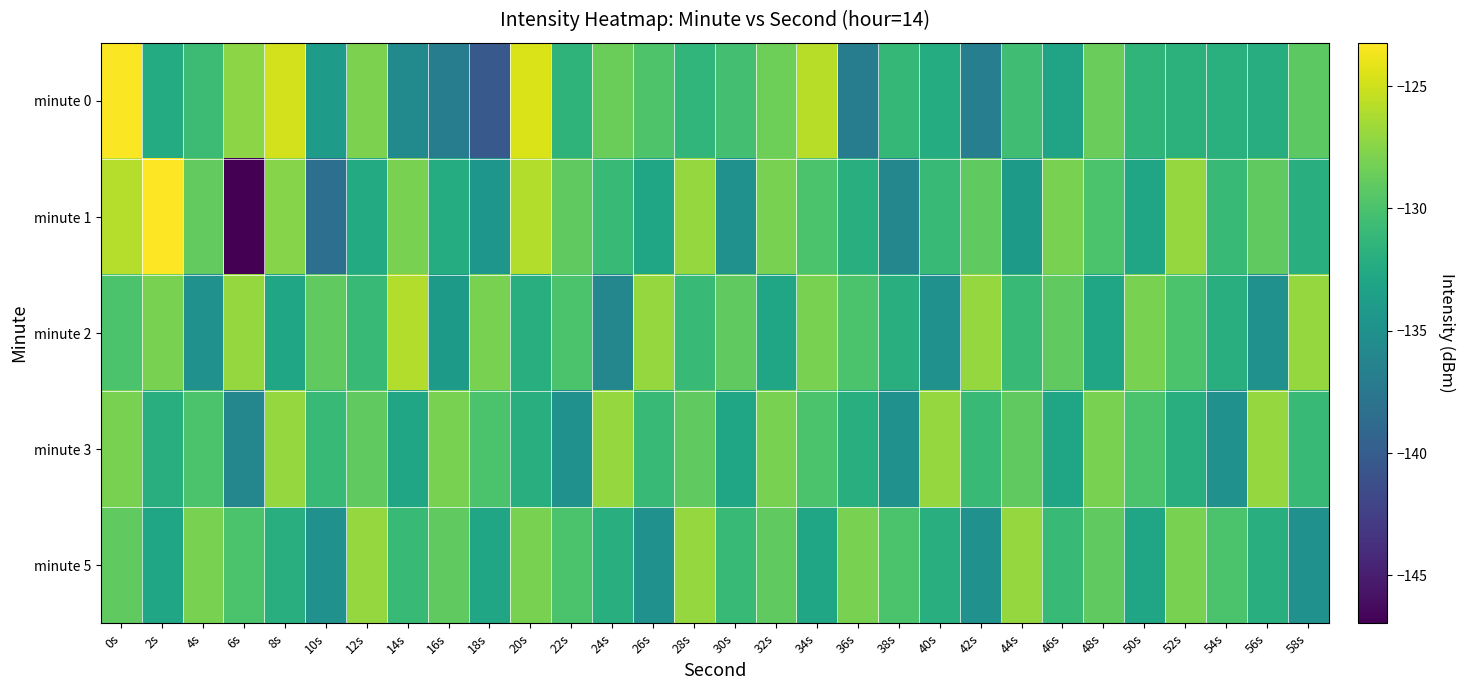

Between 36s and 44s, which is larger?

44s